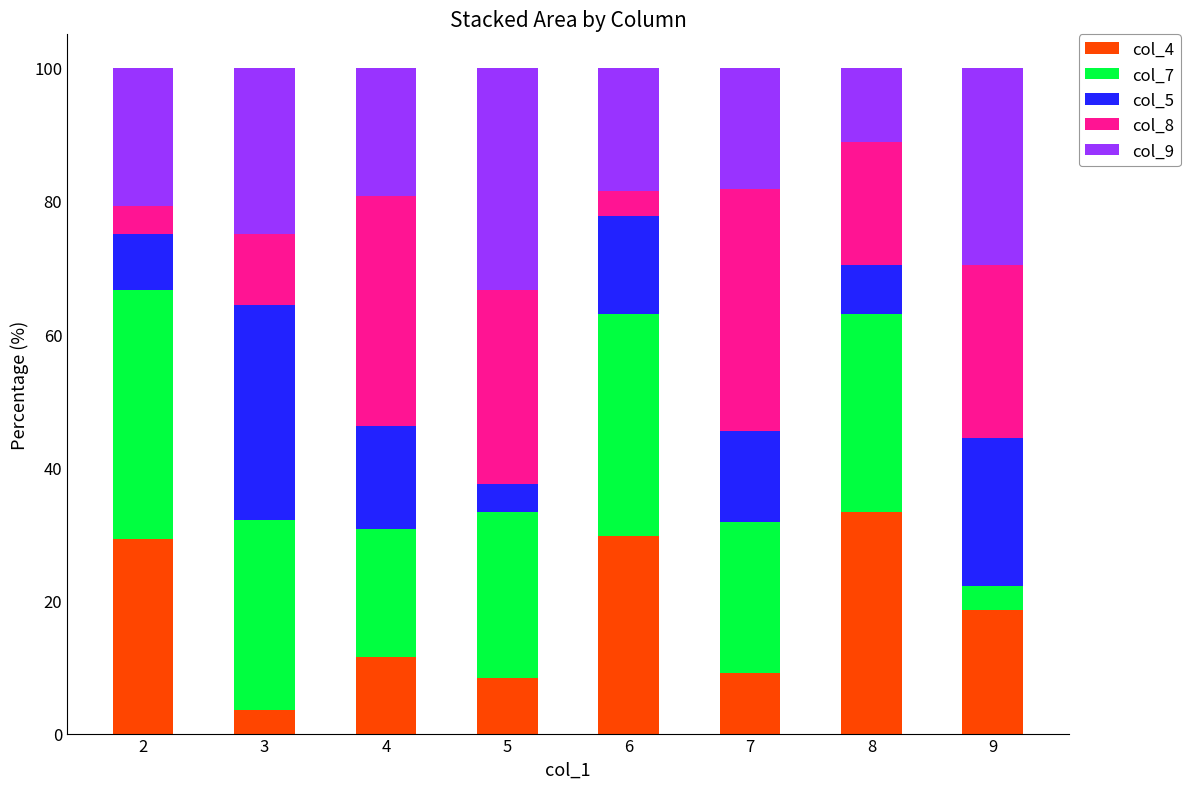

How many values in the col_4 series exceed 18?

4